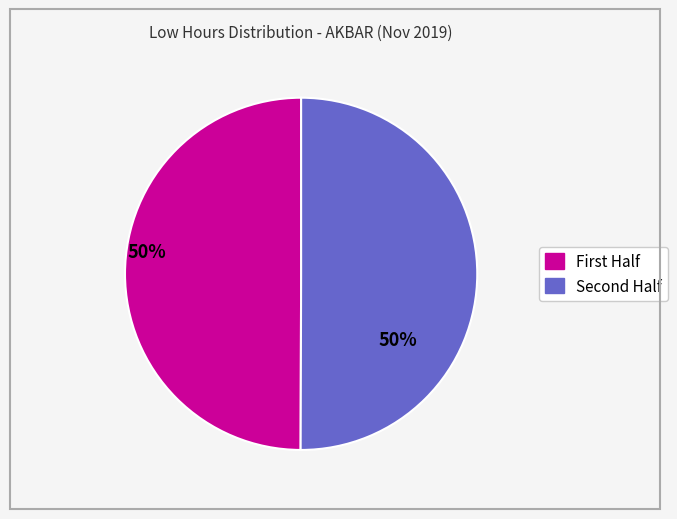

Does any single category account for the majority?

No